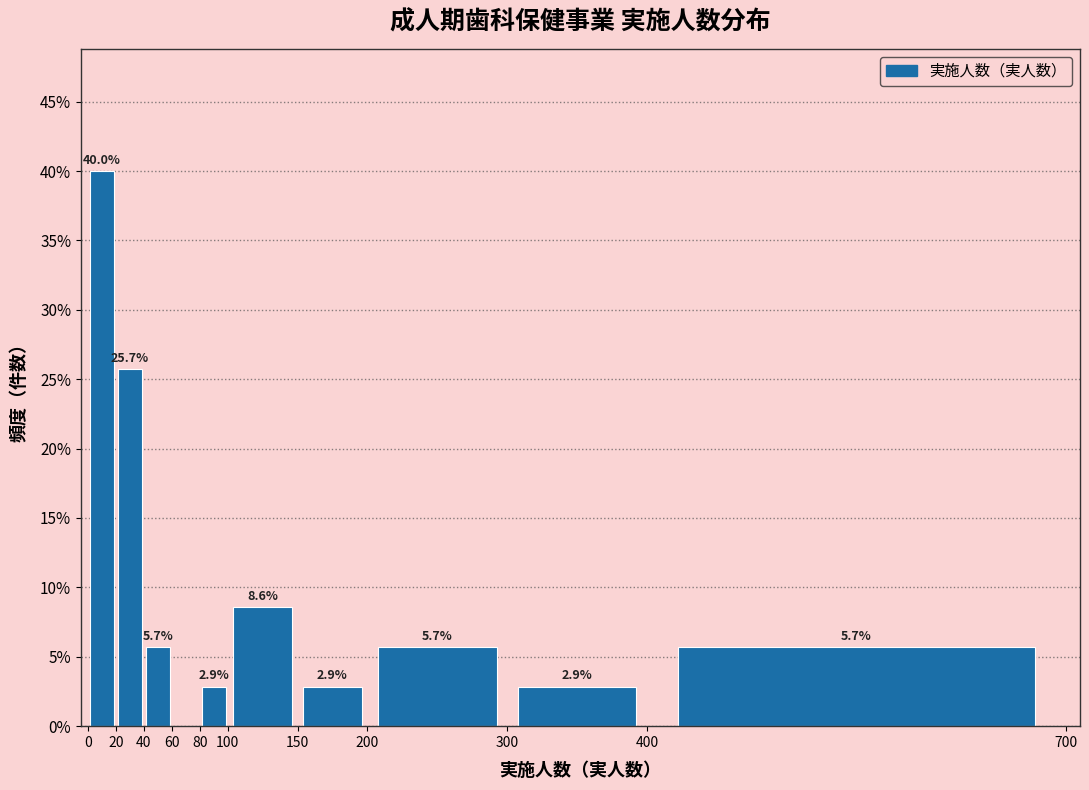

Over which range of the x-axis is the bar tallest?

0 to 20